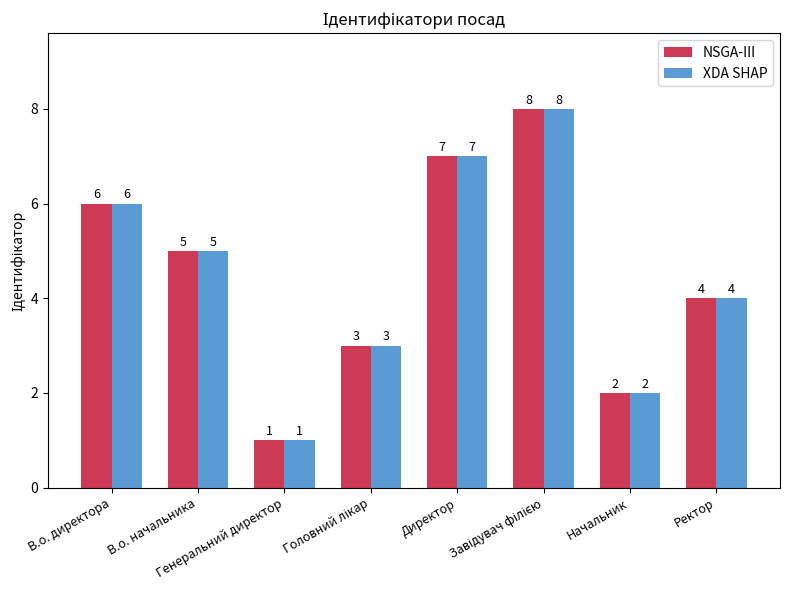

Where does the NSGA-III series first go above 5?

В.о. директора